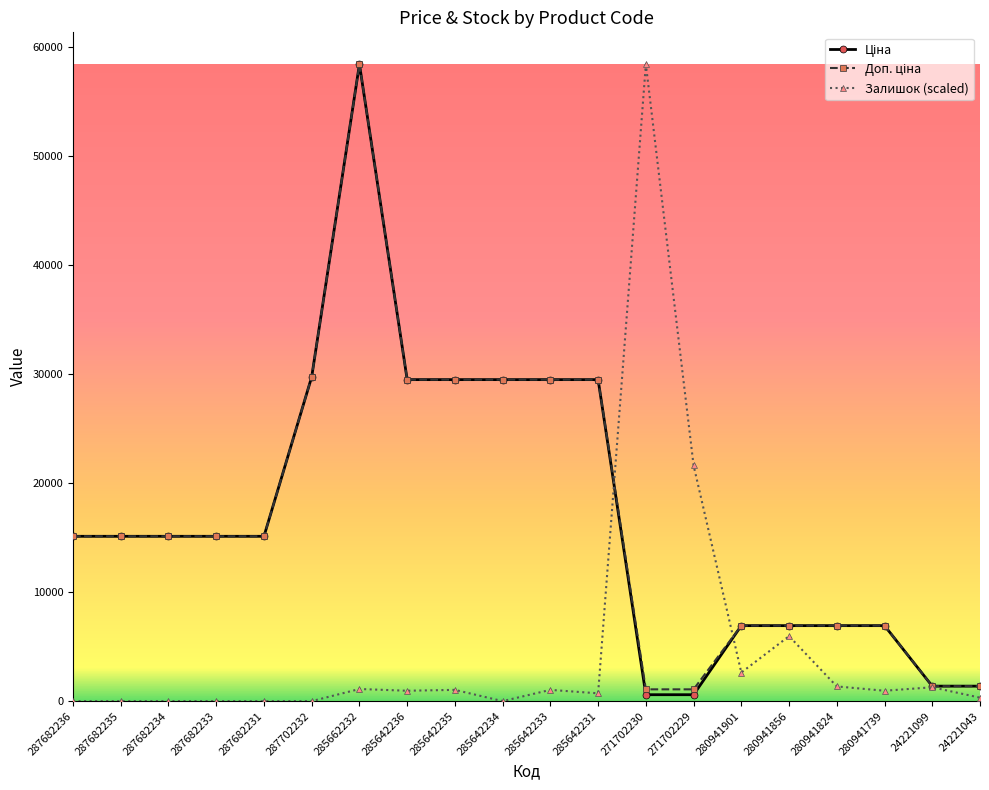

Does the chart display data point markers on the line(s)?

Yes